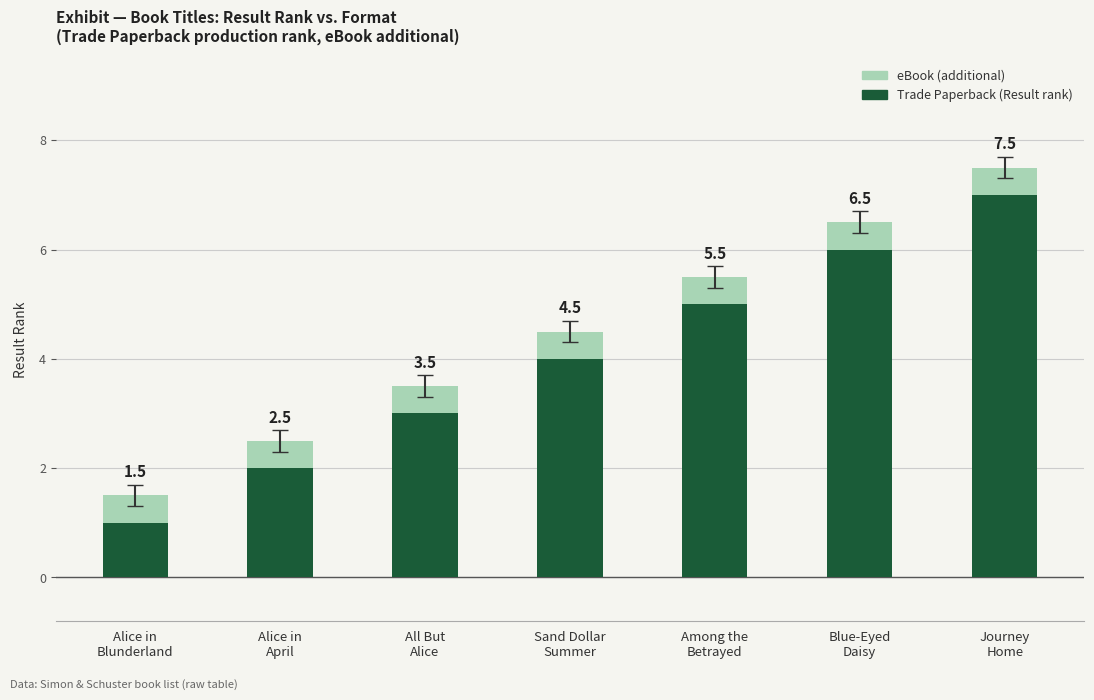

Which series changed the most between Alice in
Blunderland and All But
Alice?

Trade Paperback (Result rank)